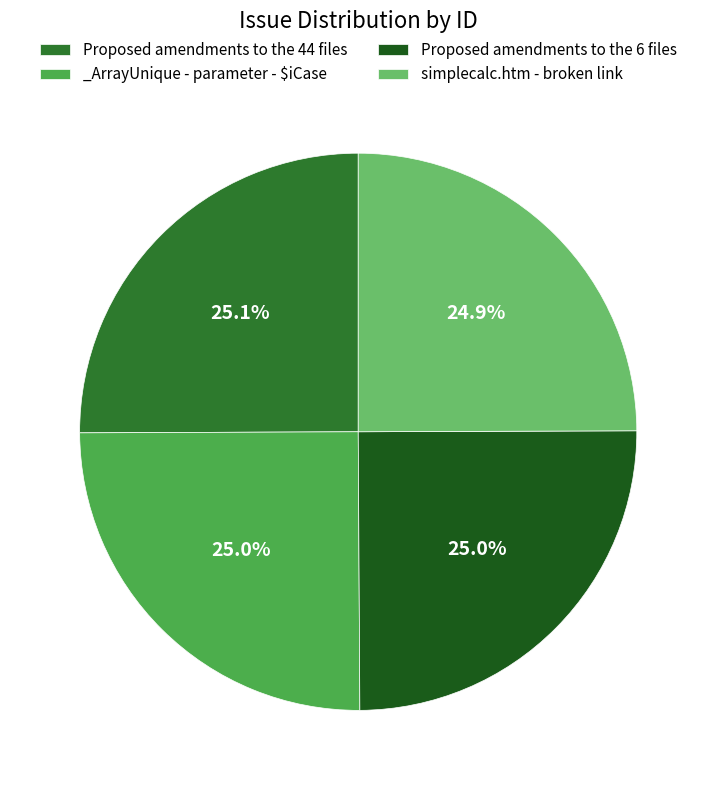

What percentage is NOT represented by Proposed amendments to the 44 files?

74.9%